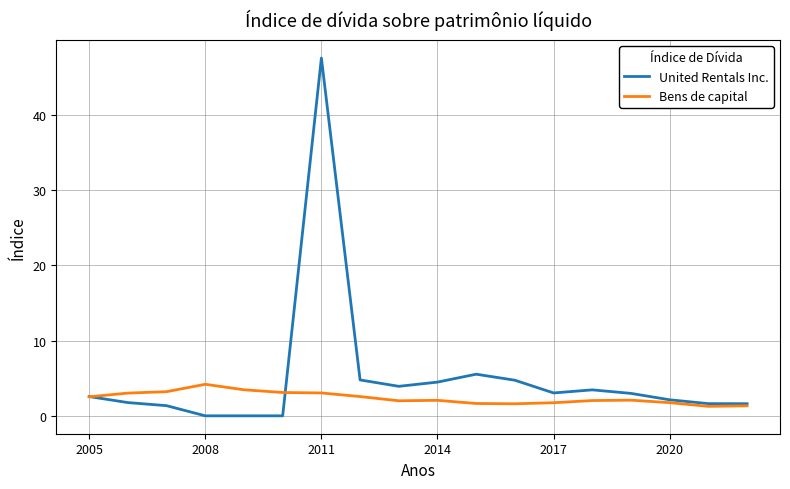

List the series in order of their overall mean, lowest first.

Bens de capital, United Rentals Inc.